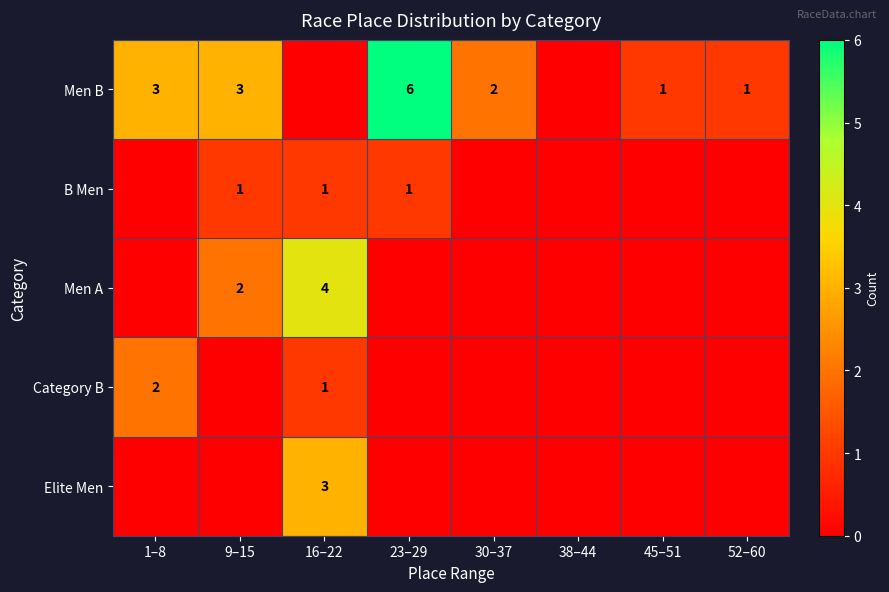

True or false: B Men has a value of 1 at 16–22.

True